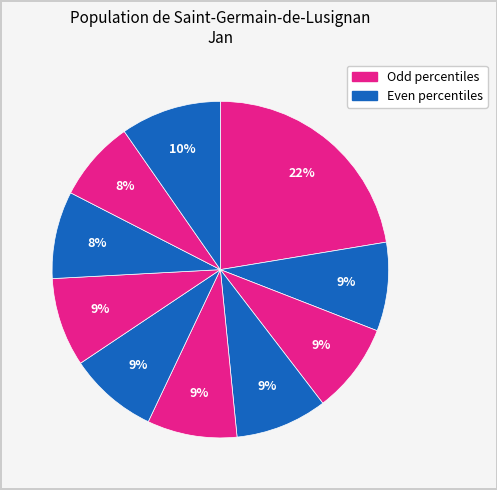

Is there any slice that represents more than half of the pie?

No